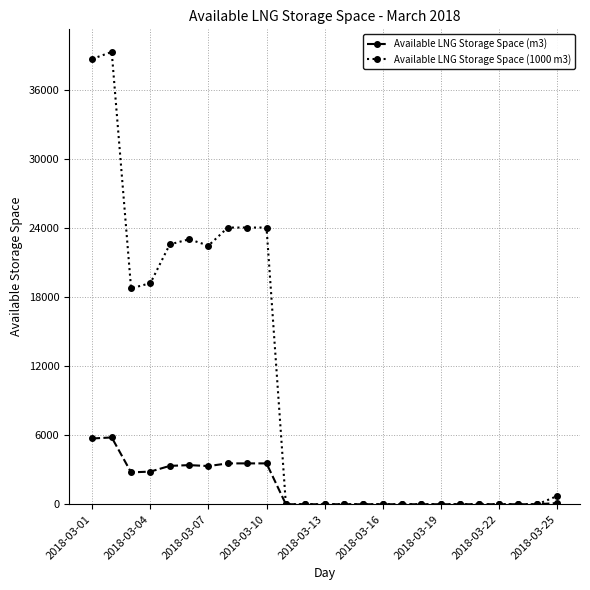

What is the average value of the Available LNG Storage Space (1000 m3) series?

10280